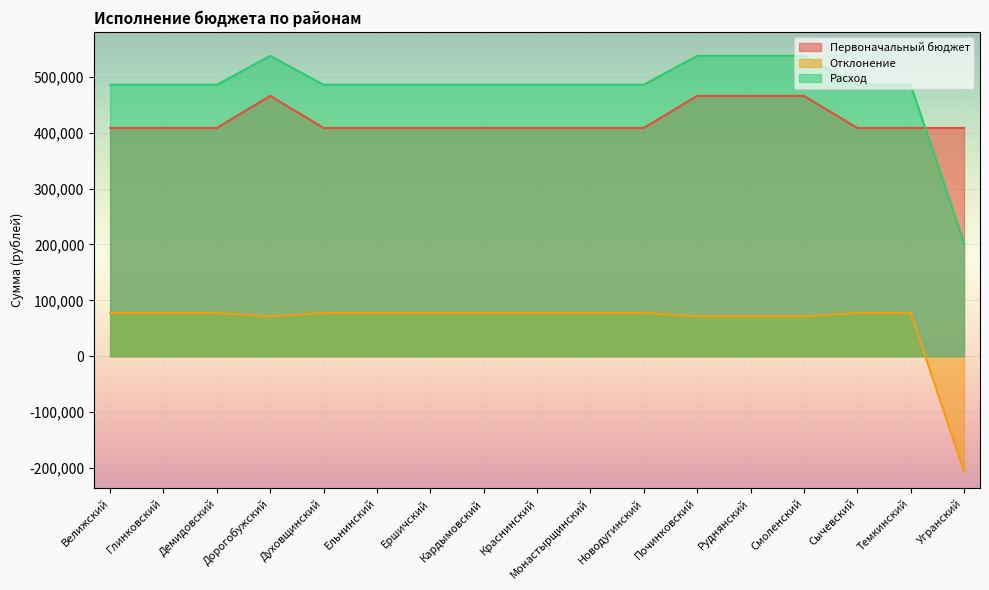

At Сычевский, list the series in order from smallest to largest.

Отклонение, Первоначальный бюджет, Расход